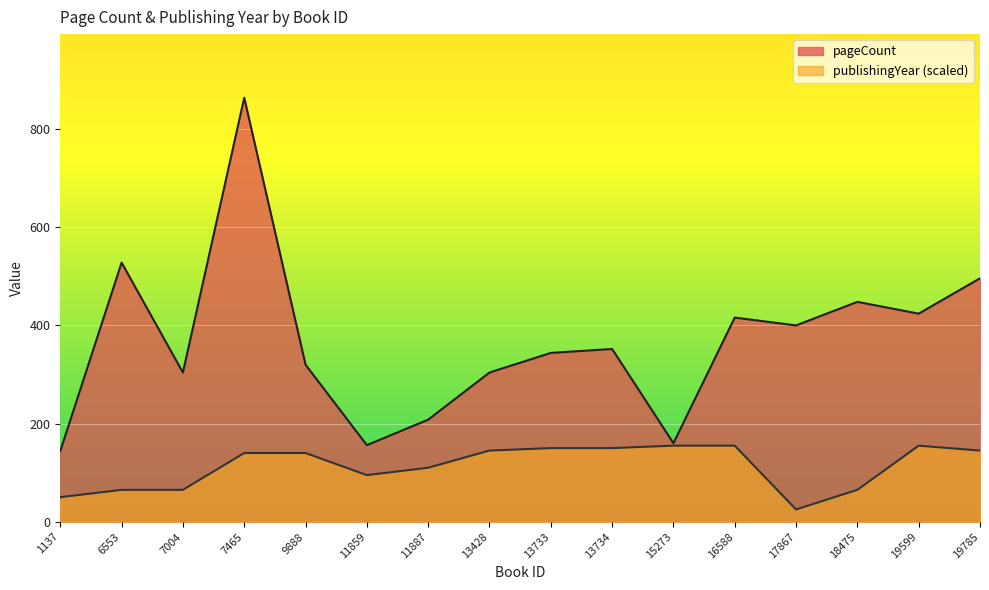

What is the difference between the publishingYear values at 15273 and 7465?

15